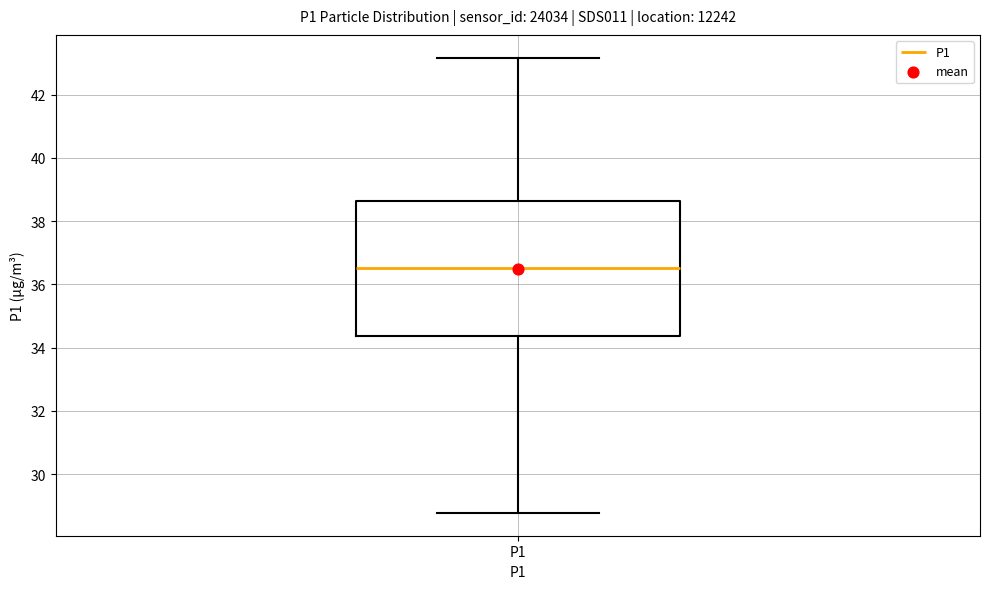

Read this box plot against the y-axis: the position of the median line, the range covered by the box, and the ends of both whiskers. The values are not printed on the chart, so give them approximately, as read against the axis.

median 36.6, box 34.4 to 38.6, whiskers 28.8 to 43.2